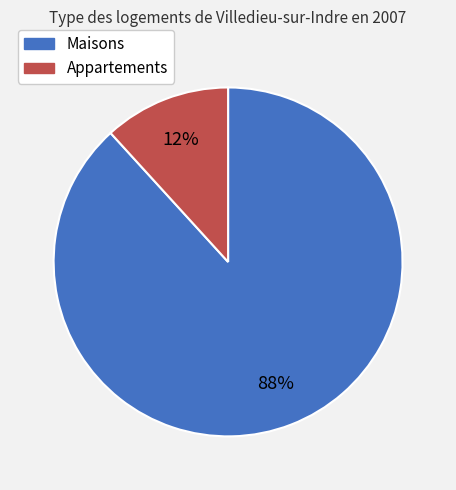

Is the sum of Maisons and Appartements greater than half?

Yes